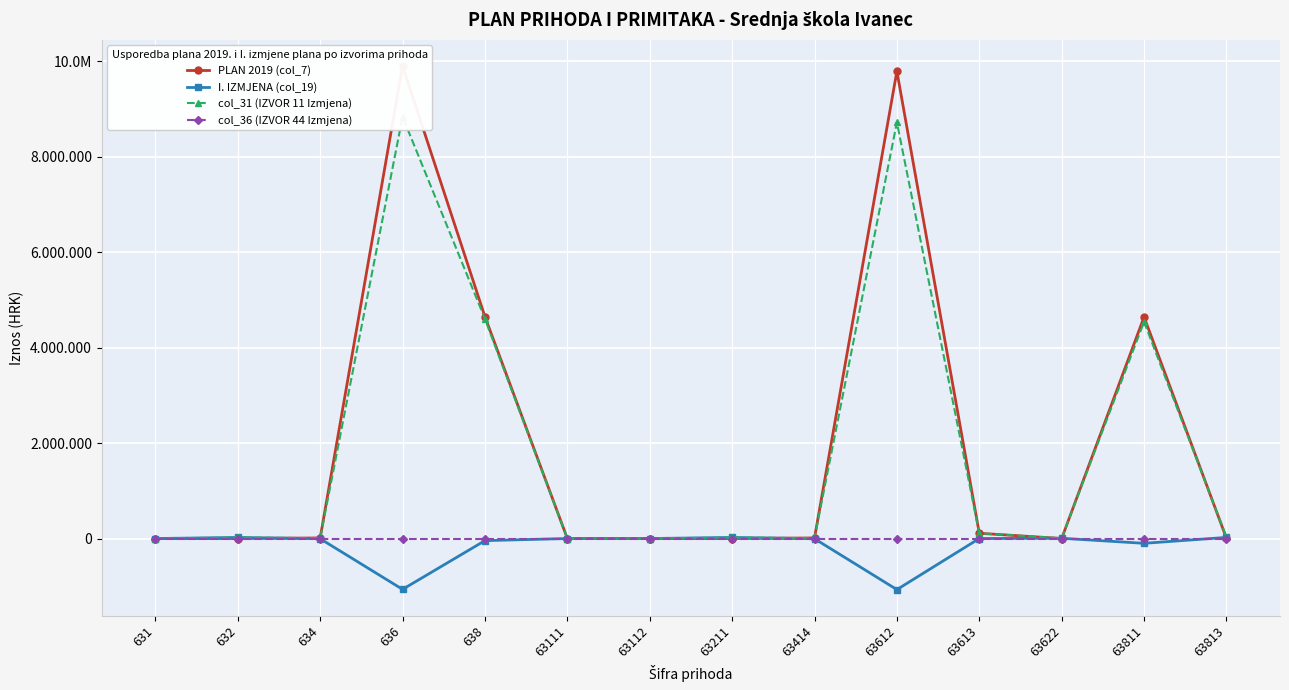

What is the minimum value shown in the chart?

-1070235